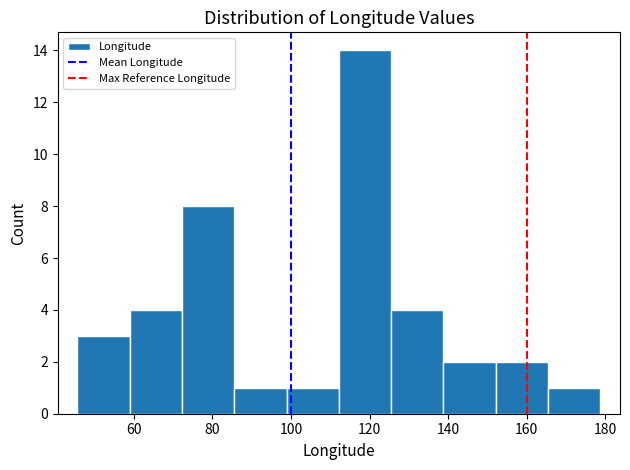

Which range on the x-axis has the tallest bar?

112 to 126